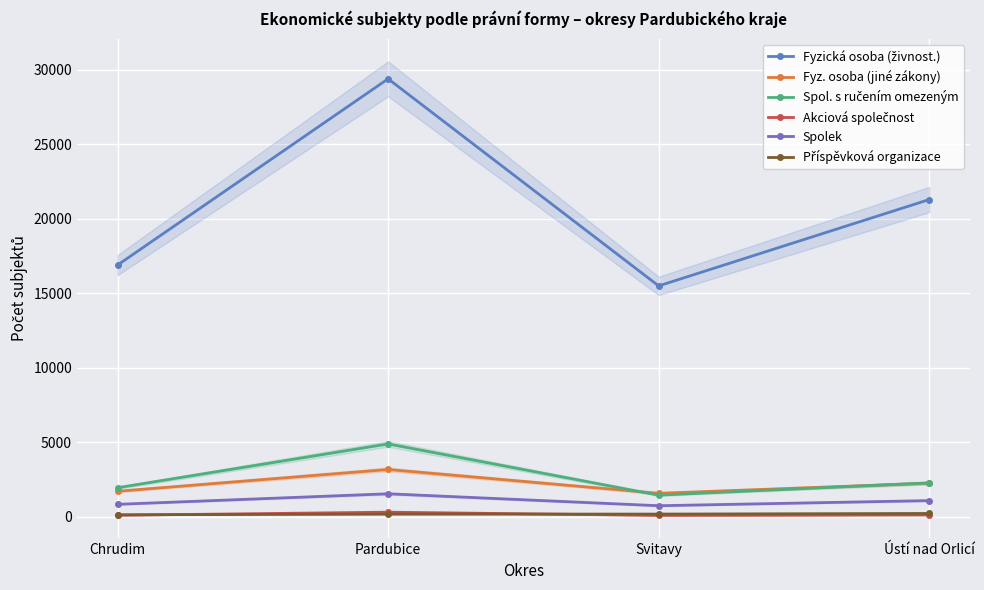

Where is Fyz. osoba (jiné zákony) nearest to the value 2366?

Ústí nad Orlicí